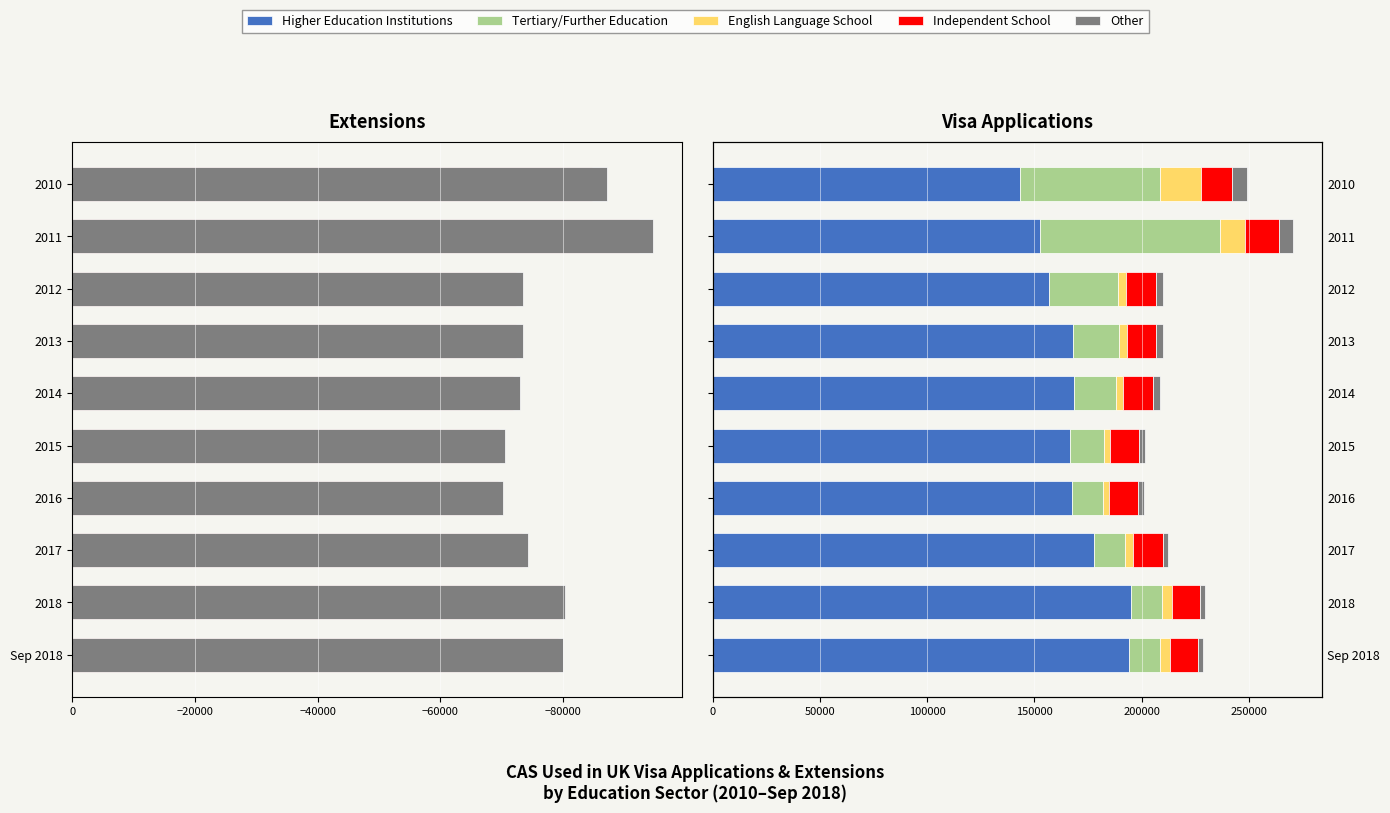

What is the total value across all series at 2017?

212292